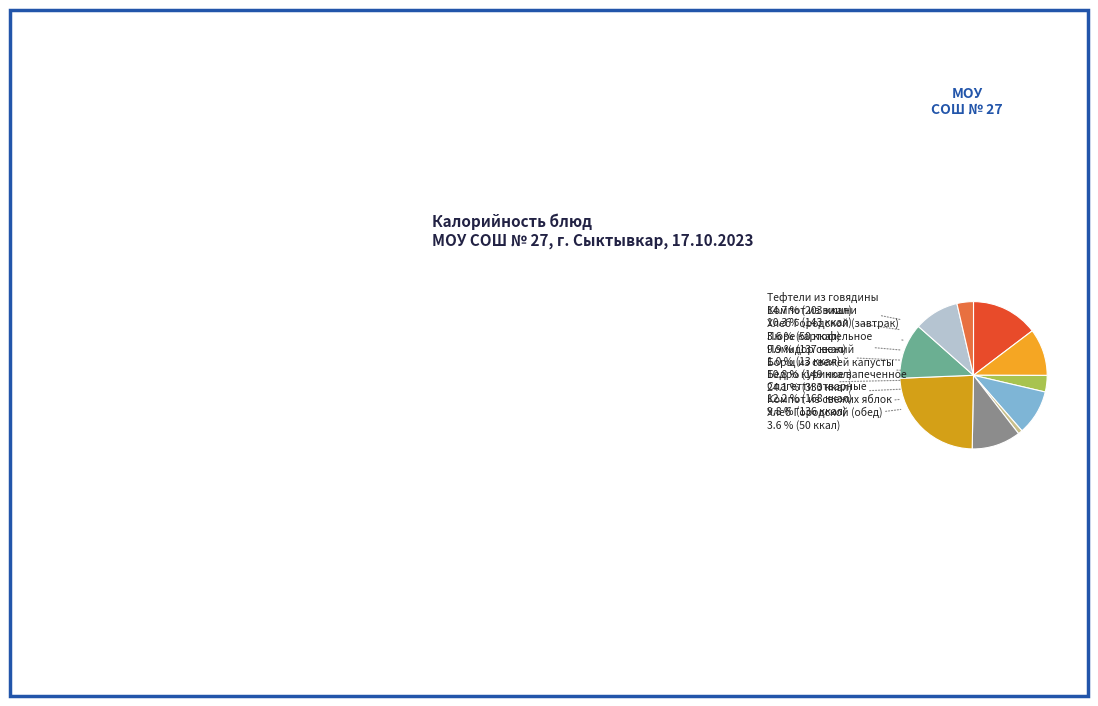

Does any single category account for the majority?

No